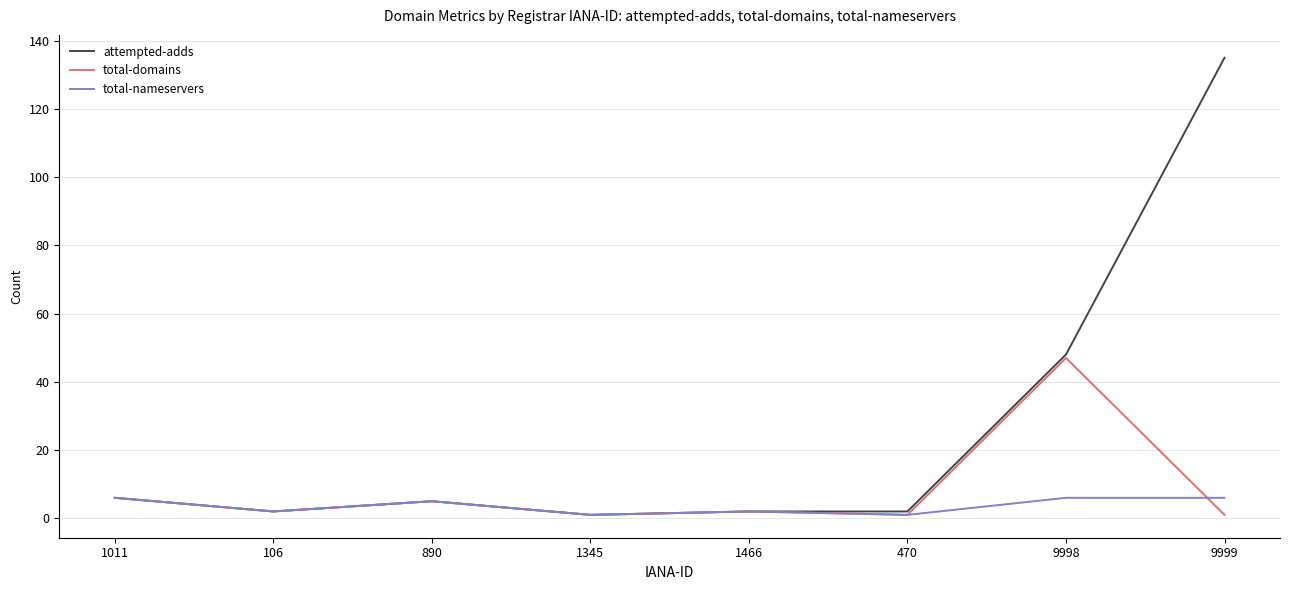

Which series ends up on top after the final intersection of total-nameservers and total-domains?

total-nameservers